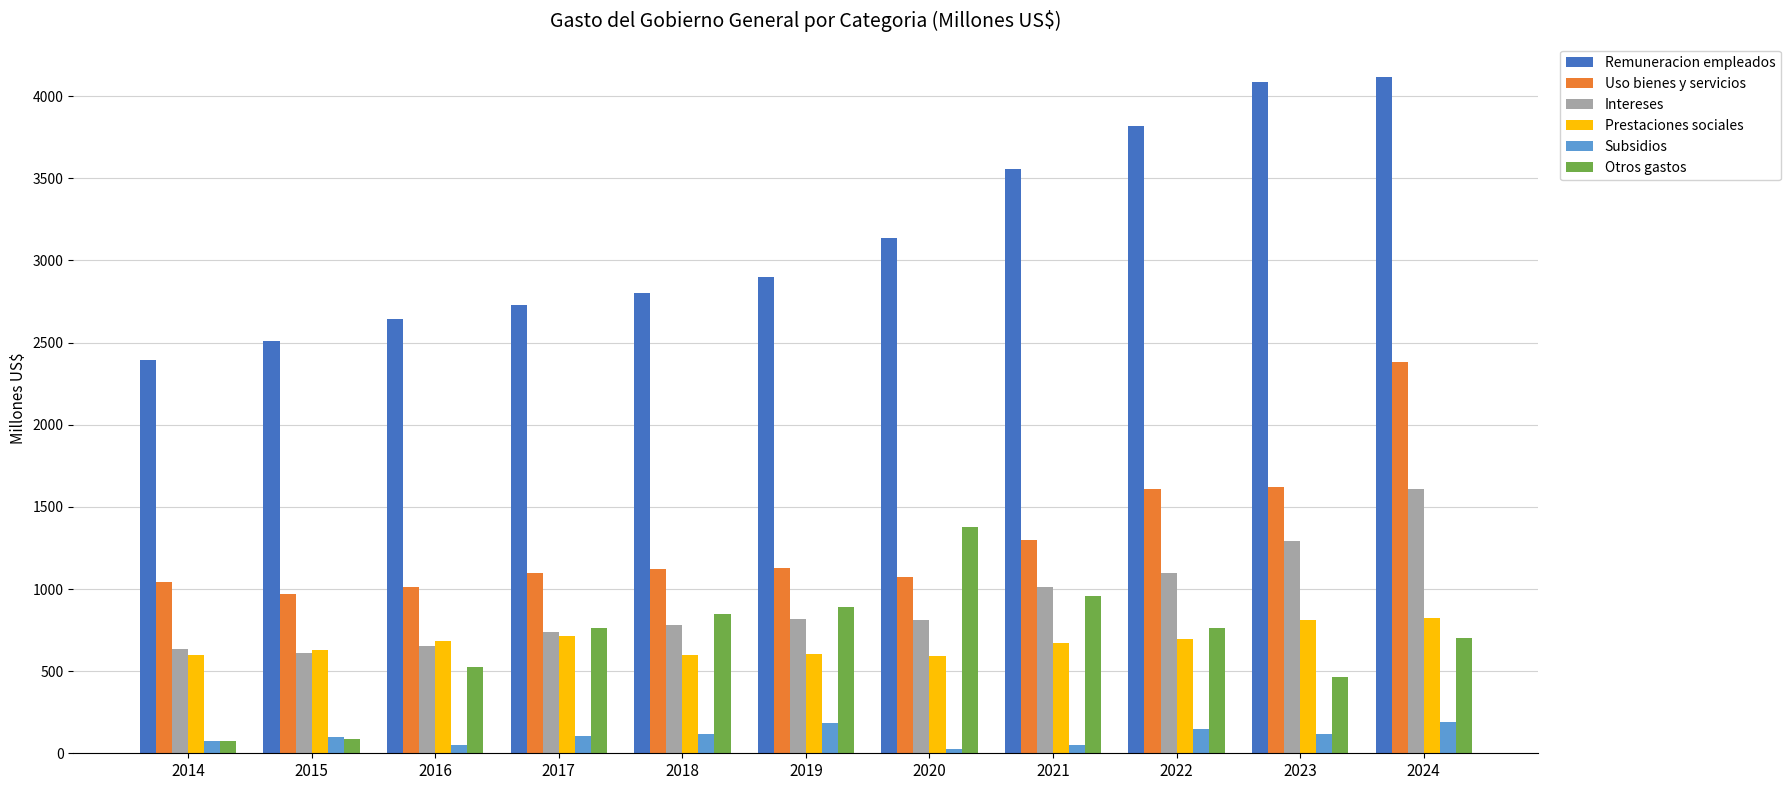

Are the bars horizontal?

No